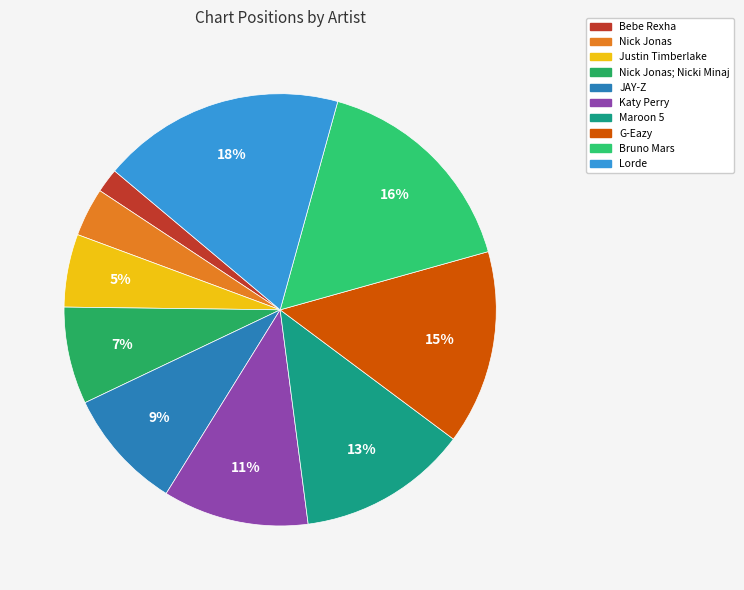

Which slice is the largest?

Lorde